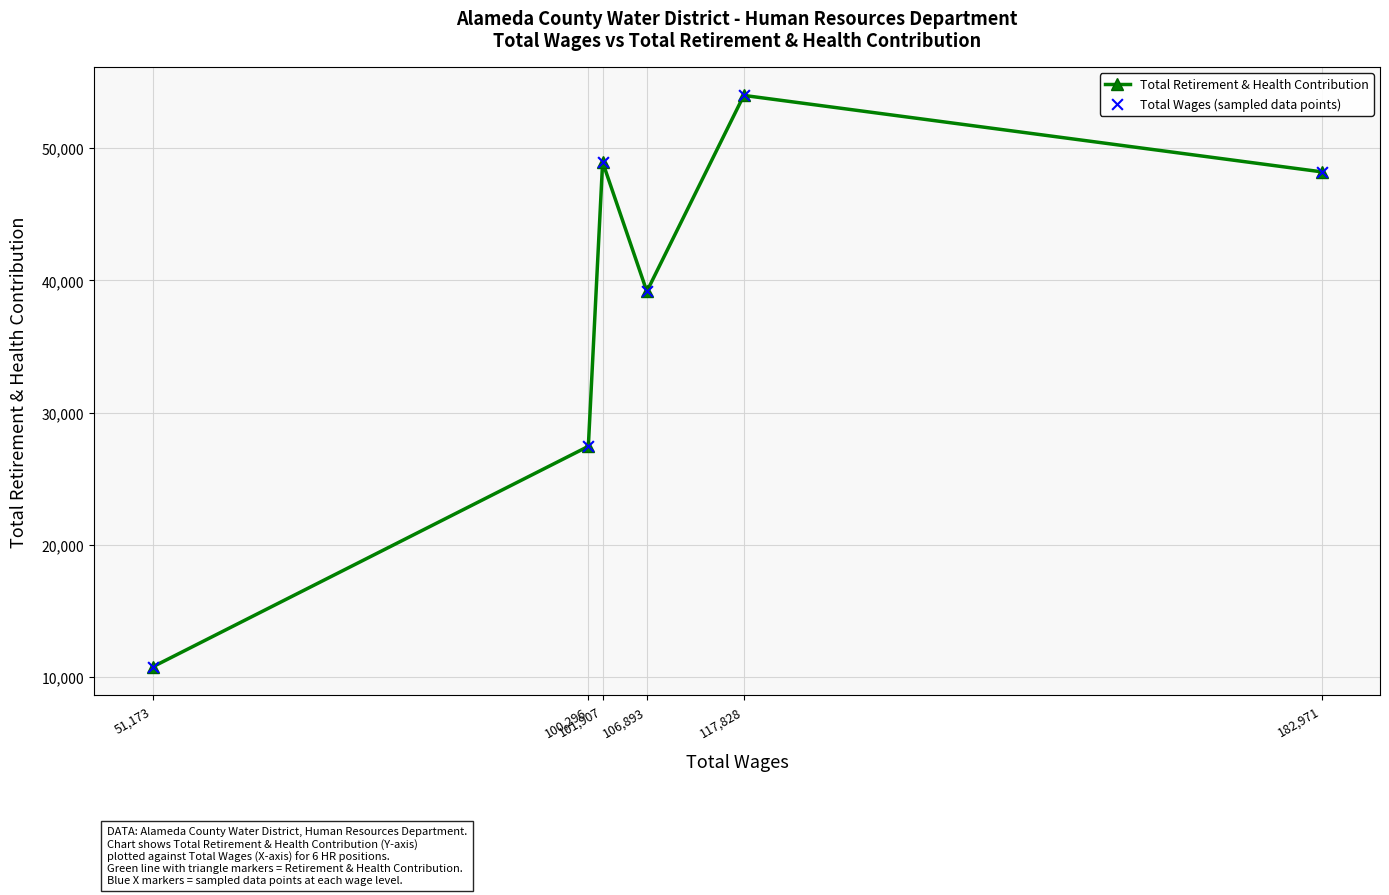

What are all the series names shown in the legend?

Total Retirement & Health Contribution, Total Wages (sampled data points)